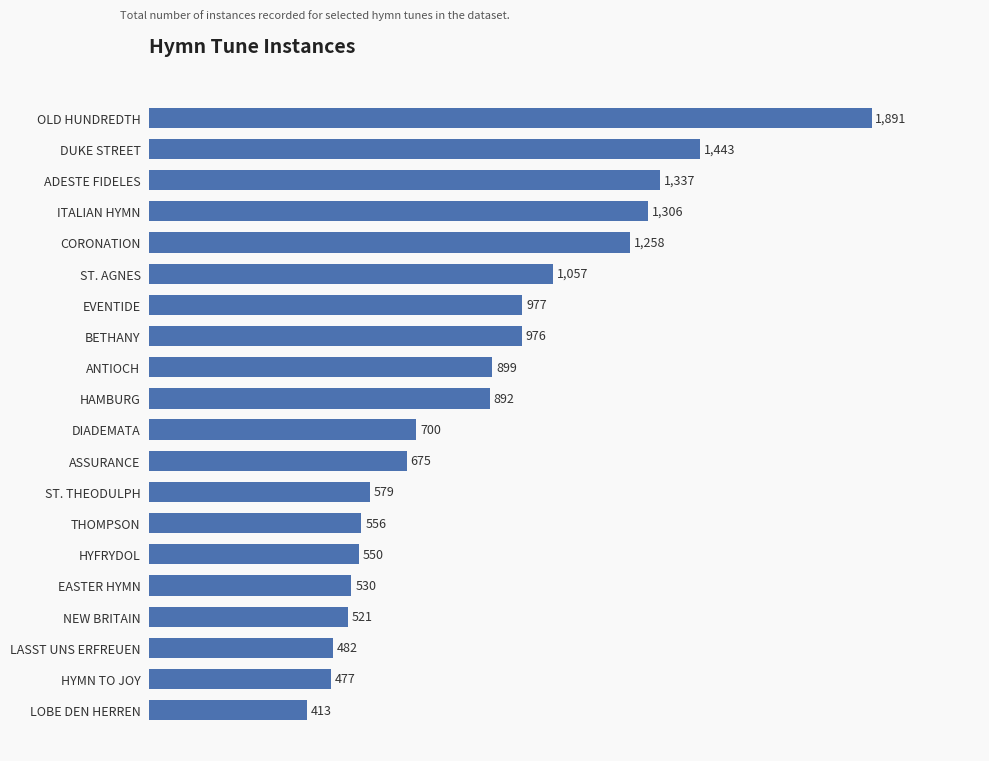

What value does the data have at ITALIAN HYMN?

1306